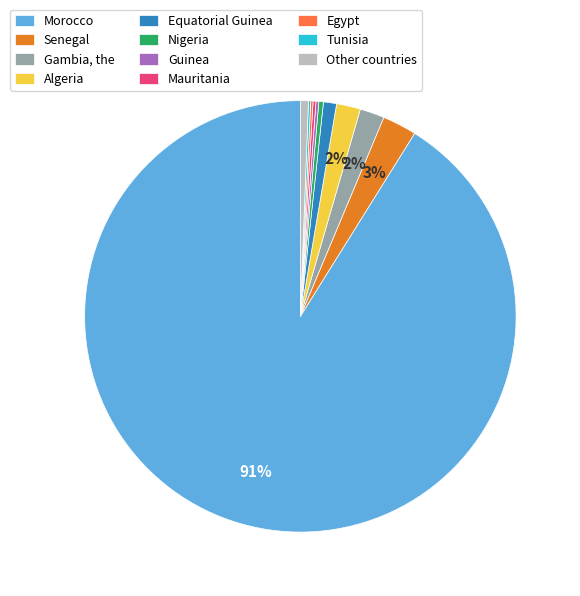

Is it true that Nigeria is 0% of the pie?

True